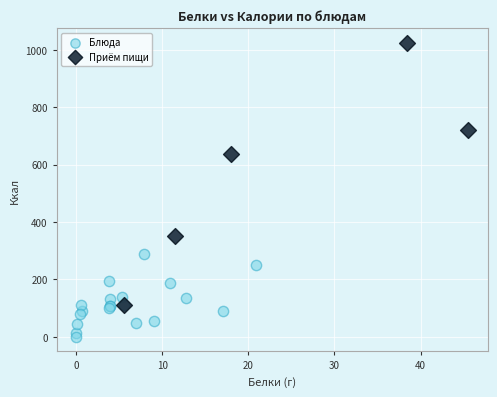

Which series has the largest Y range (max minus min)?

Приём пищи